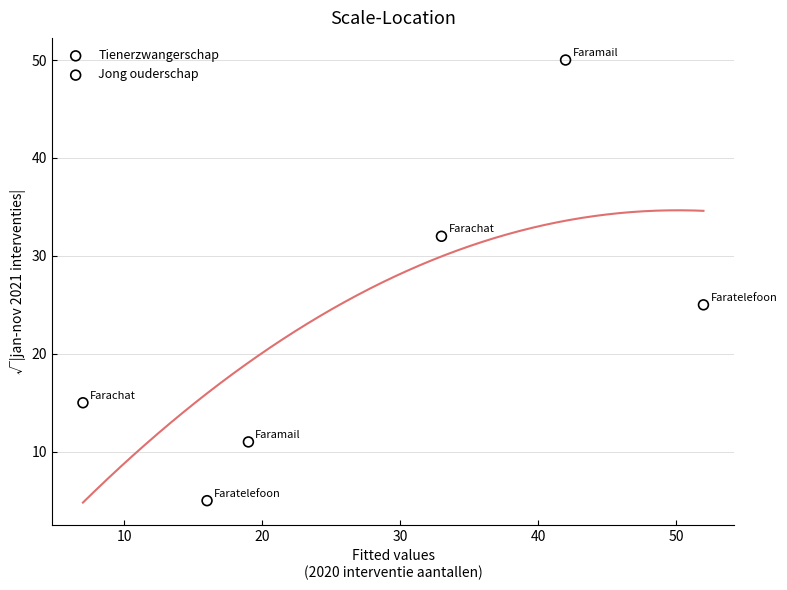

Which series has the widest spread of Y values?

Tienerzwangerschap